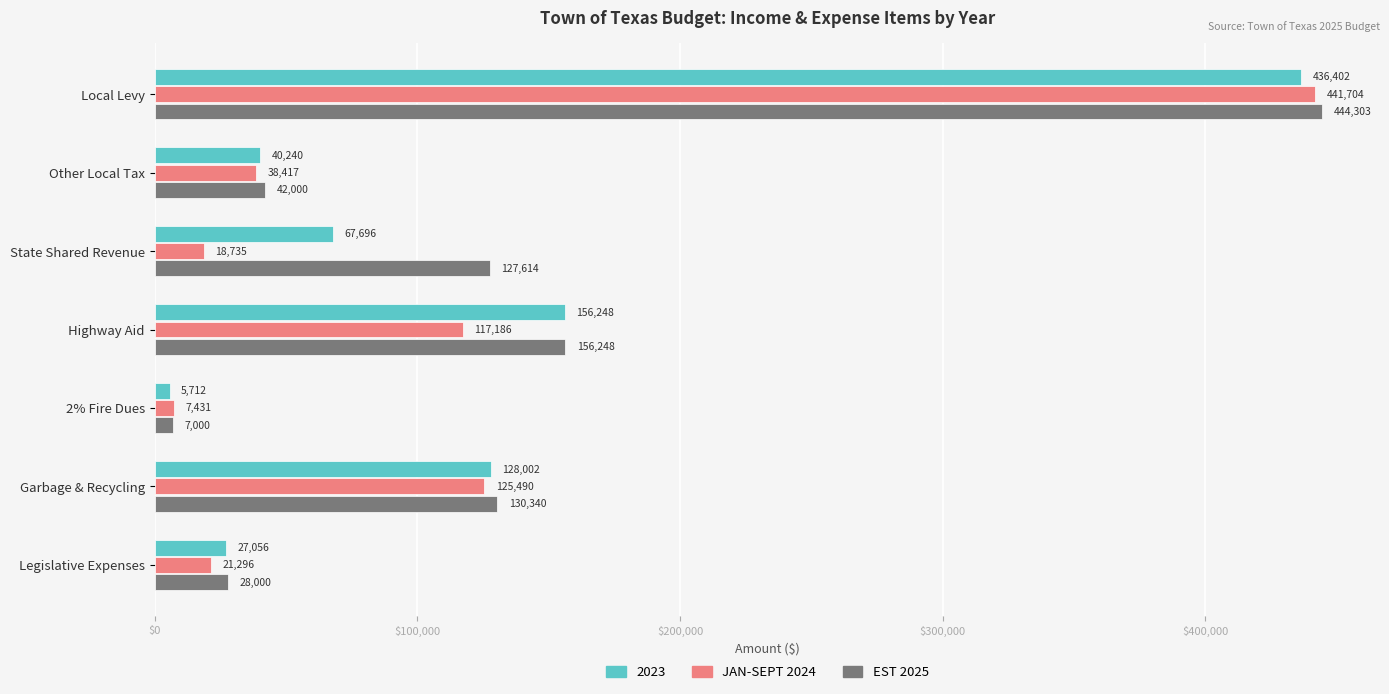

What is the approximate value of 2023 at 2% Fire Dues?

5712.0